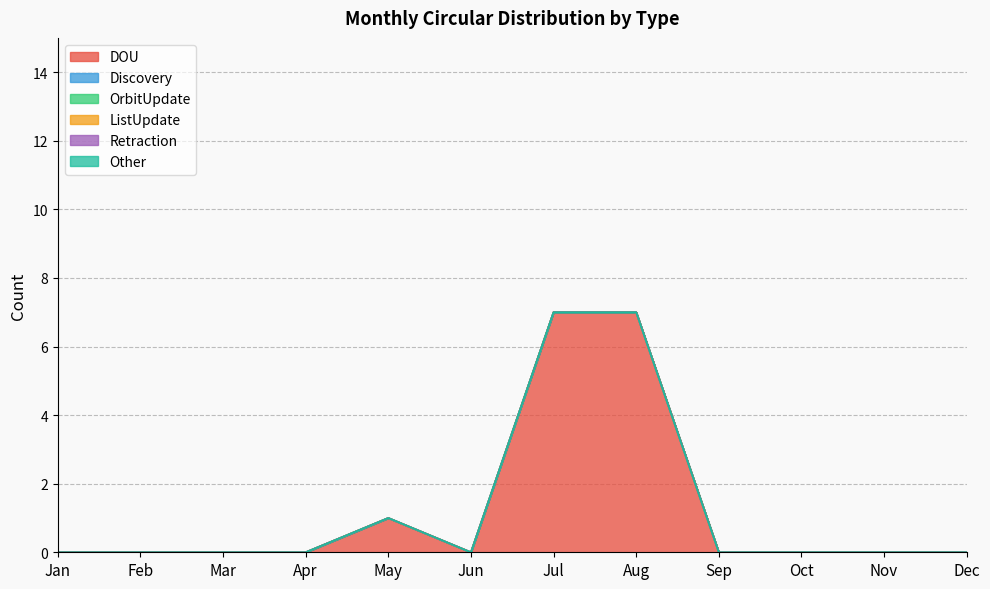

Reading left to right, list all the values displayed in this chart.

DOU: Jan=0	Feb=0	Mar=0	Apr=0	May=1	Jun=0	Jul=7	Aug=7	Sep=0	Oct=0	Nov=0	Dec=0
Discovery: Jan=0	Feb=0	Mar=0	Apr=0	May=0	Jun=0	Jul=0	Aug=0	Sep=0	Oct=0	Nov=0	Dec=0
OrbitUpdate: Jan=0	Feb=0	Mar=0	Apr=0	May=0	Jun=0	Jul=0	Aug=0	Sep=0	Oct=0	Nov=0	Dec=0
ListUpdate: Jan=0	Feb=0	Mar=0	Apr=0	May=0	Jun=0	Jul=0	Aug=0	Sep=0	Oct=0	Nov=0	Dec=0
Retraction: Jan=0	Feb=0	Mar=0	Apr=0	May=0	Jun=0	Jul=0	Aug=0	Sep=0	Oct=0	Nov=0	Dec=0
Other: Jan=0	Feb=0	Mar=0	Apr=0	May=0	Jun=0	Jul=0	Aug=0	Sep=0	Oct=0	Nov=0	Dec=0